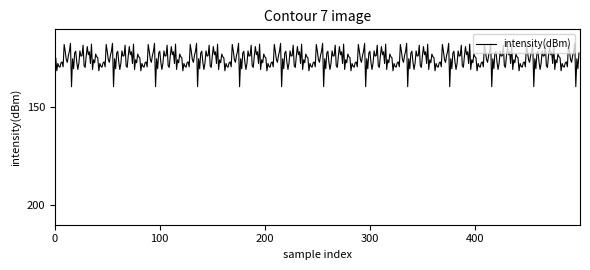

Is this an area chart (filled region under the line)?

No